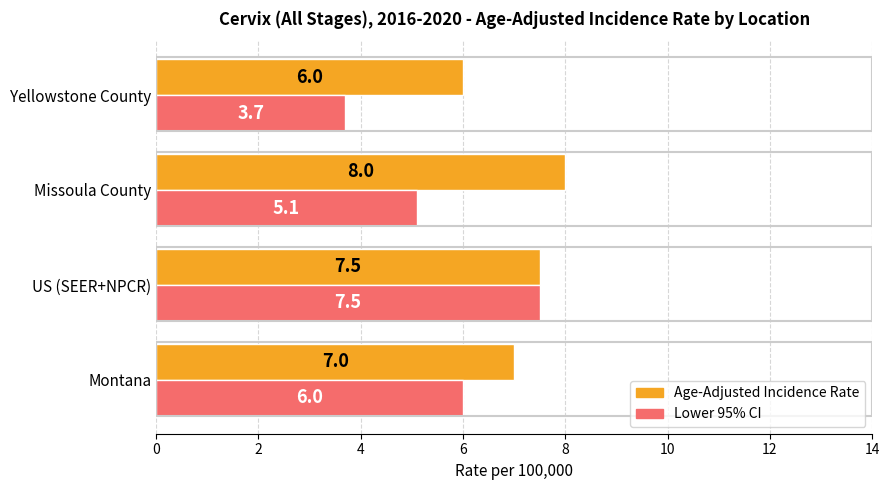

Which series has the largest range (max minus min)?

Lower 95% CI